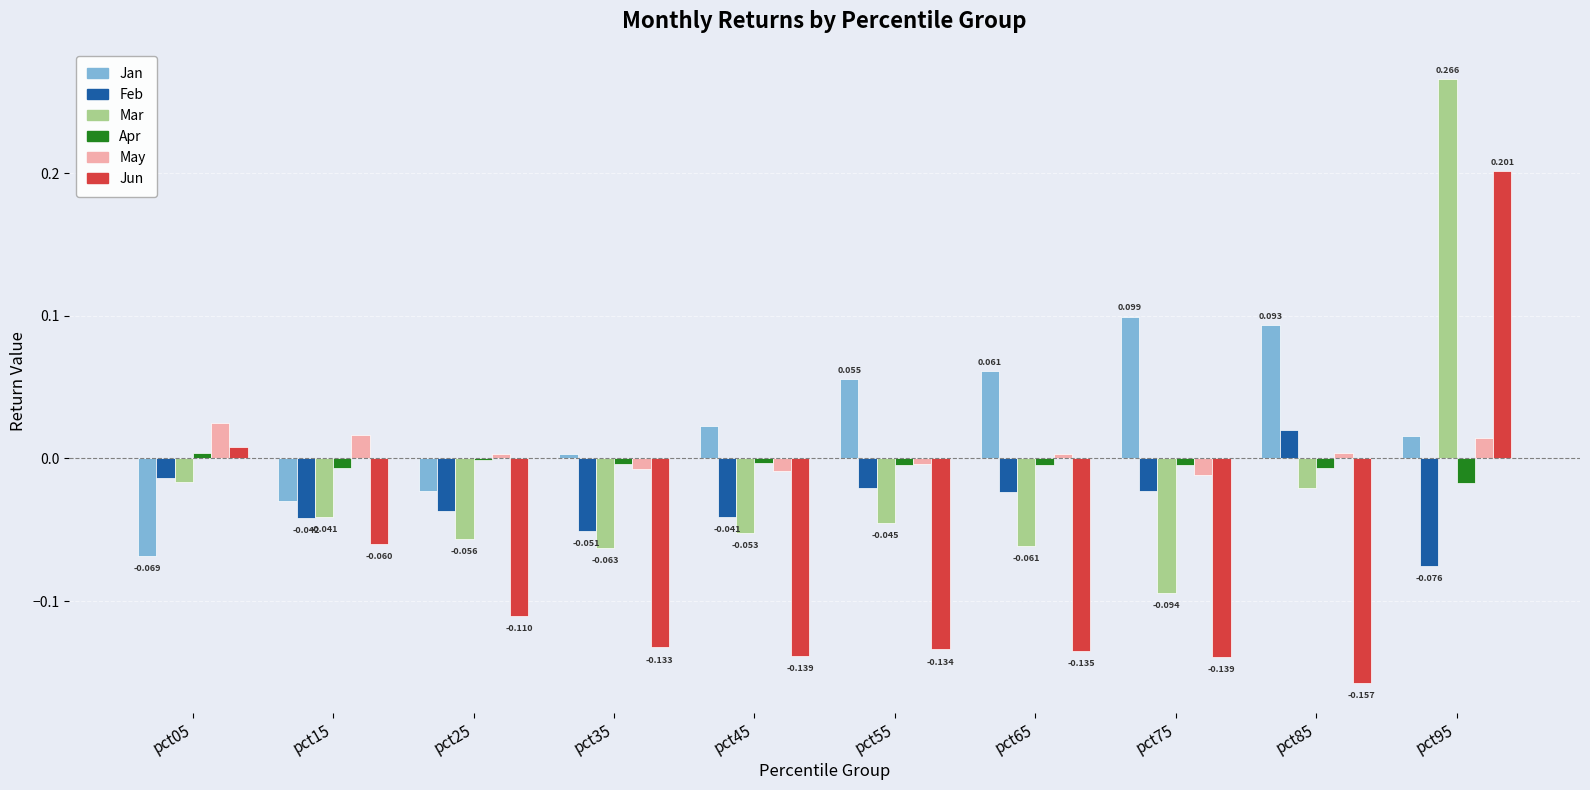

Which series has the largest total across all categories?

Jan